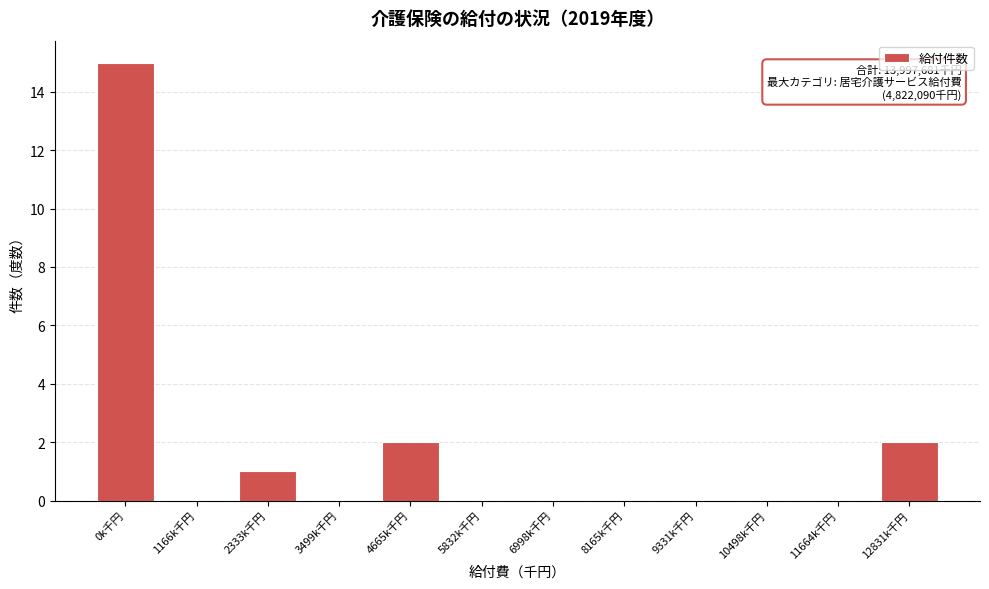

Reading left to right, extract all data points from this chart.

0k千円=15	1166k千円=0	2333k千円=1	3499k千円=0	4665k千円=2	5832k千円=0	6998k千円=0	8165k千円=0	9331k千円=0	10498k千円=0	11664k千円=0	12831k千円=2